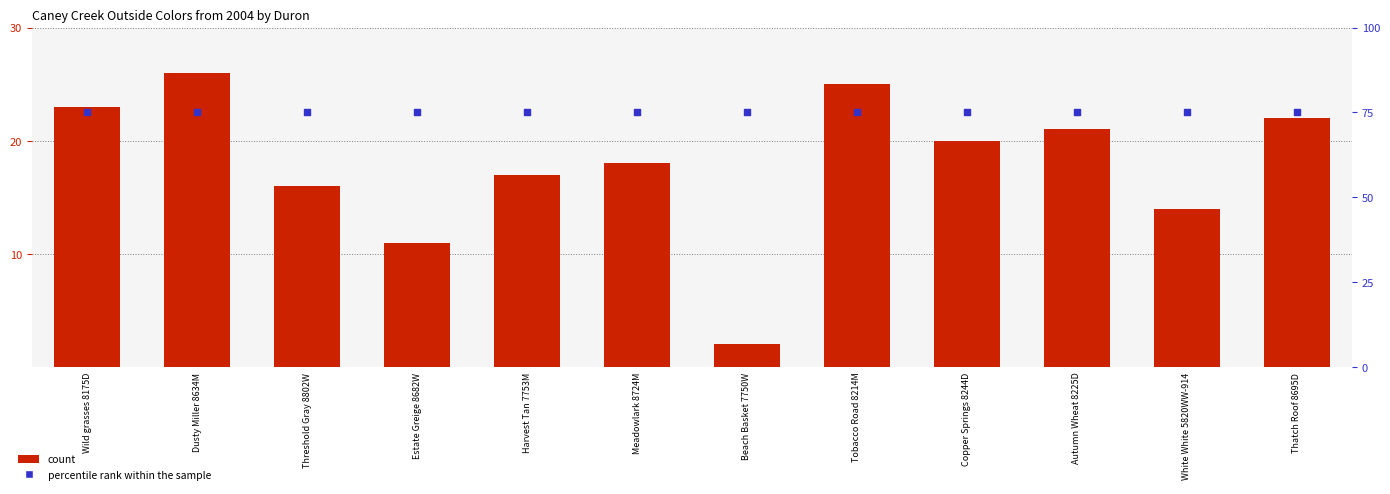

Is the value of count at Copper Springs 8244D greater than the value of percentile rank within the sample at Thatch Roof 8695D?

No